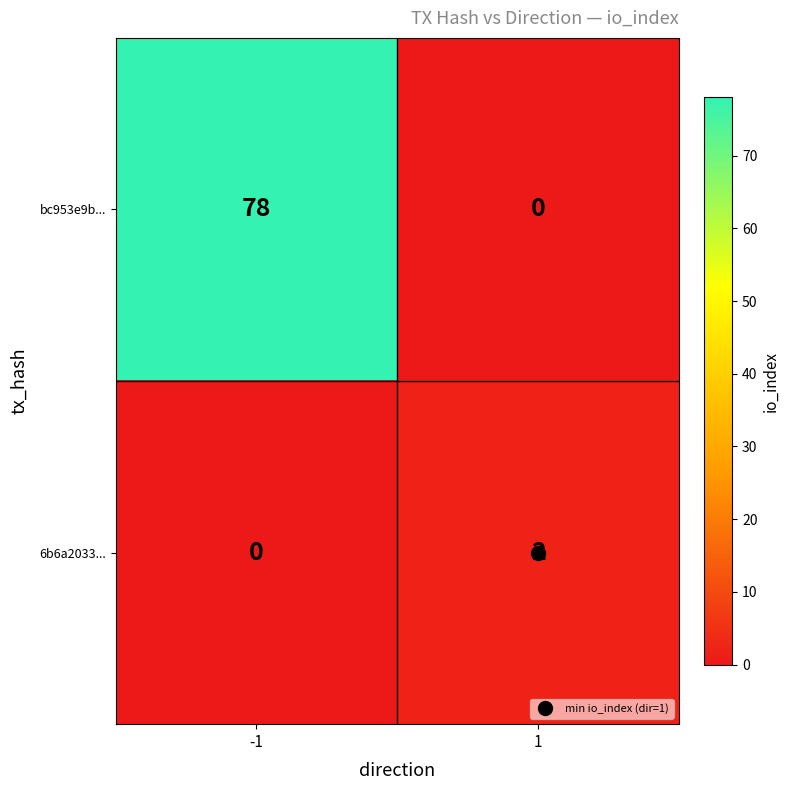

What is the greatest value displayed?

78